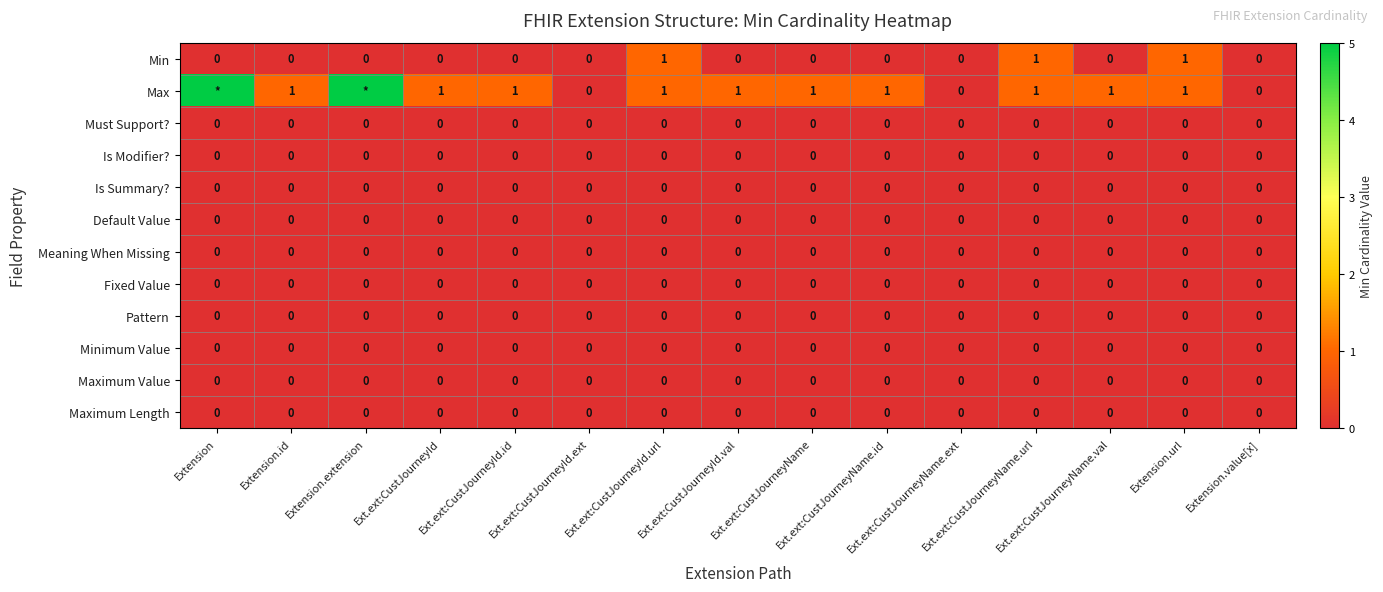

Count the number of data series in this chart.

12